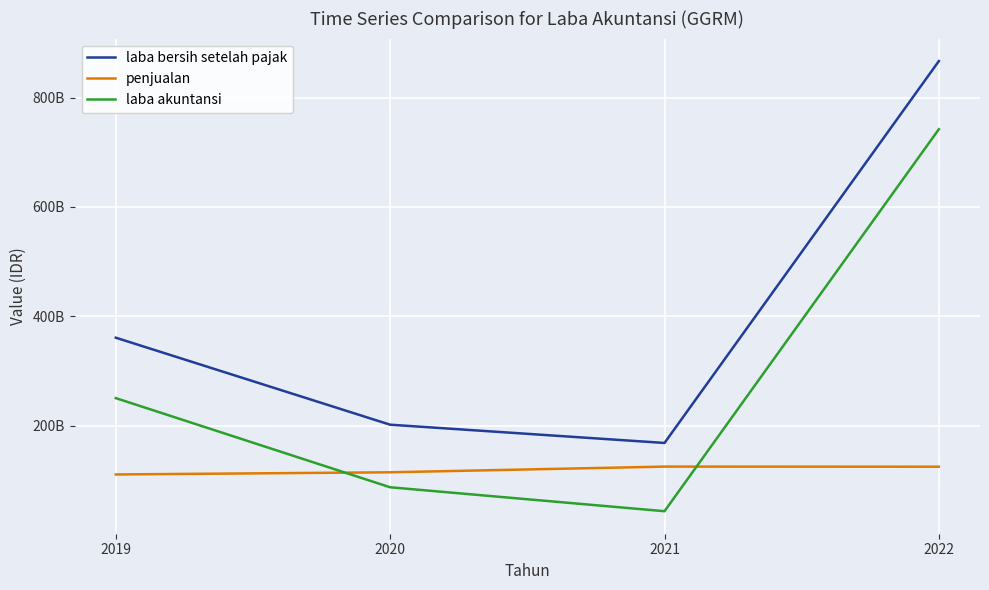

Where is the first local minimum for laba akuntansi?

2021